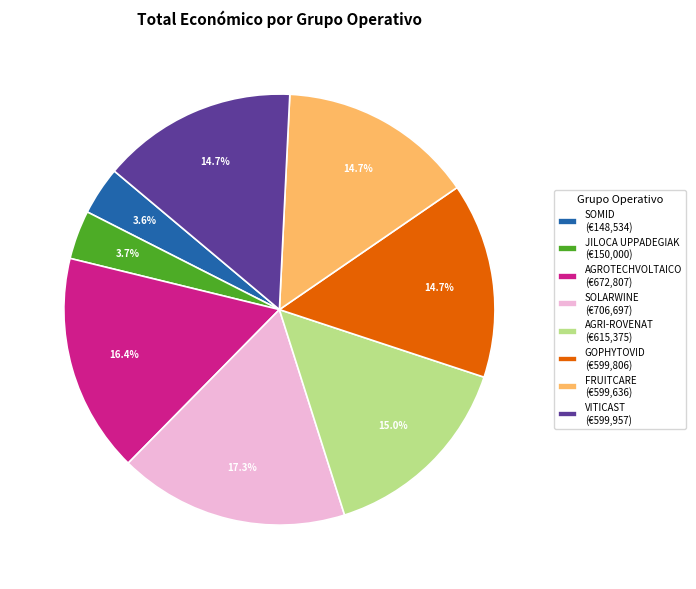

To the nearest percent, what portion does JILOCA UPPADEGIAK represent?

4%